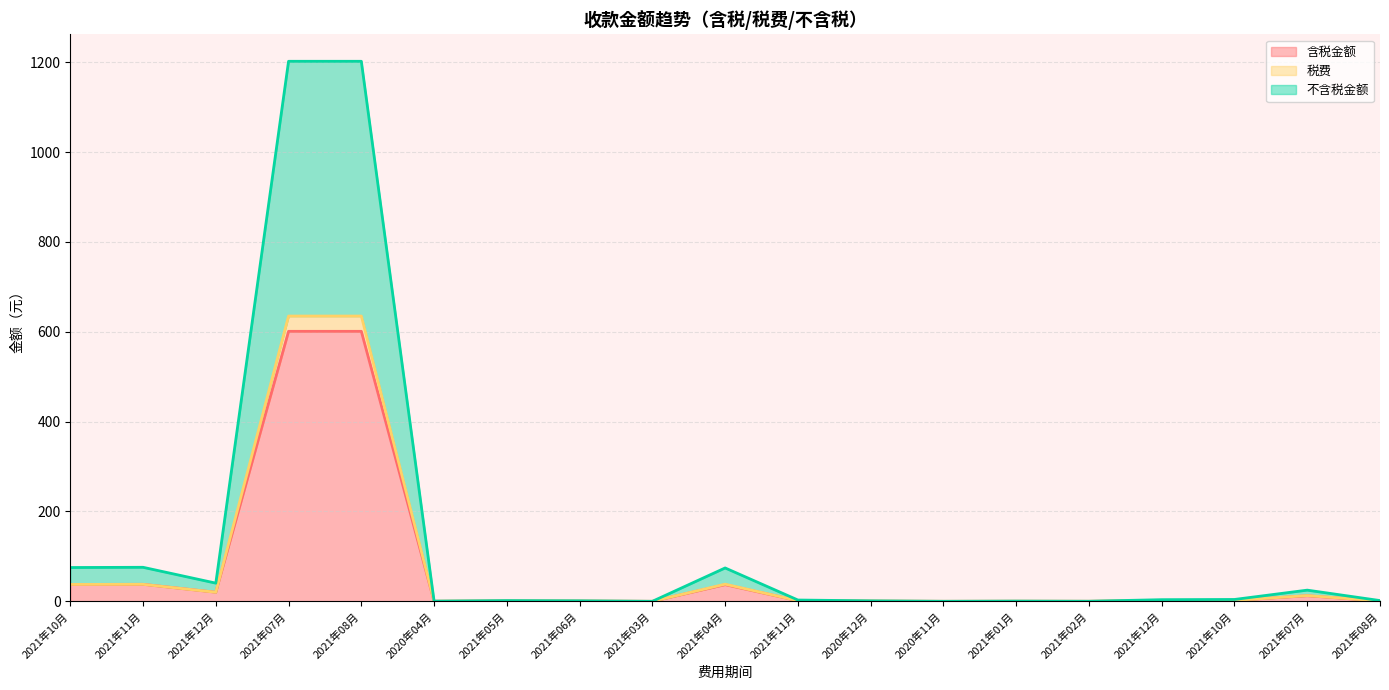

What is the label of the 1st point from the right?

2021年08月